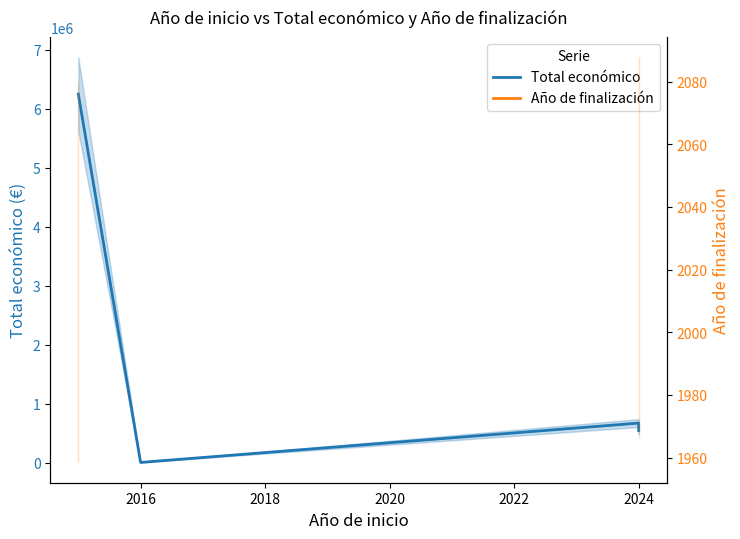

Which has a higher value, 2014 or 2018?

2014